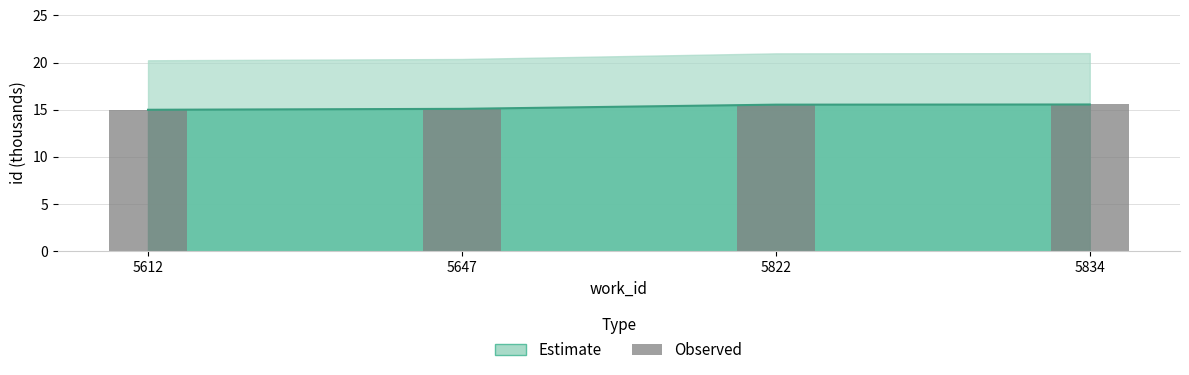

At which label is the value closest to 15?

5612